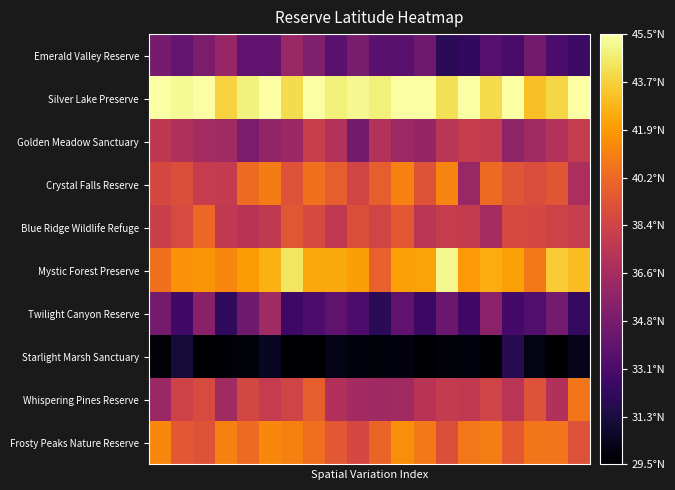

Reading left to right, extract all data points from this chart.

Emerald Valley Reserve: 34.8	34.0	35.0	36.0	33.9	33.9	36.1	35.1	33.6	34.9	33.7	33.6	34.5	31.9	32.1	33.5	33.0	34.6	33.1	32.5
Silver Lake Preserve: 47.3	45.2	45.6	43.8	44.9	45.6	44.1	46.0	44.8	45.2	44.8	47.7	45.5	44.2	46.5	44.0	45.8	43.2	43.9	45.7
Golden Meadow Sanctuary: 37.6	37.0	36.6	36.4	35.0	35.9	36.2	38.0	37.2	34.6	37.1	36.3	35.9	37.5	38.0	37.9	35.7	36.4	37.1	37.9
Crystal Falls Reserve: 38.7	39.0	37.9	37.8	40.2	40.9	39.2	40.5	39.7	38.5	39.7	41.1	39.2	41.1	36.1	40.2	39.4	38.9	39.4	36.9
Blue Ridge Wildlife Refuge: 38.1	38.8	40.1	37.7	37.4	37.7	39.4	38.7	37.7	38.9	38.4	39.5	37.5	37.9	37.9	36.6	38.7	38.6	38.3	38.1
Mystic Forest Preserve: 40.5	41.7	41.8	41.2	42.0	42.7	44.4	42.4	42.5	42.1	39.9	42.1	42.2	45.1	41.9	42.5	42.1	40.8	43.5	43.1
Twilight Canyon Reserve: 34.7	32.7	35.4	32.1	34.5	36.4	32.6	33.1	33.9	33.1	31.9	33.8	32.5	34.3	32.7	35.6	32.8	33.4	34.7	32.3
Starlight Marsh Sanctuary: 29.8	31.1	27.6	29.7	29.8	30.4	28.0	27.9	30.1	29.9	29.8	29.9	28.7	29.8	29.9	28.6	31.7	30.1	28.1	30.3
Whispering Pines Reserve: 36.2	38.4	38.8	36.4	38.6	37.9	38.4	39.7	37.1	36.5	36.3	36.4	37.3	37.8	37.7	38.4	37.4	39.2	37.1	40.7
Frosty Peaks Nature Reserve: 41.3	39.5	39.2	41.1	40.2	41.4	41.1	40.4	39.5	38.7	40.0	41.5	40.8	39.0	40.7	41.0	39.4	40.7	40.6	39.1